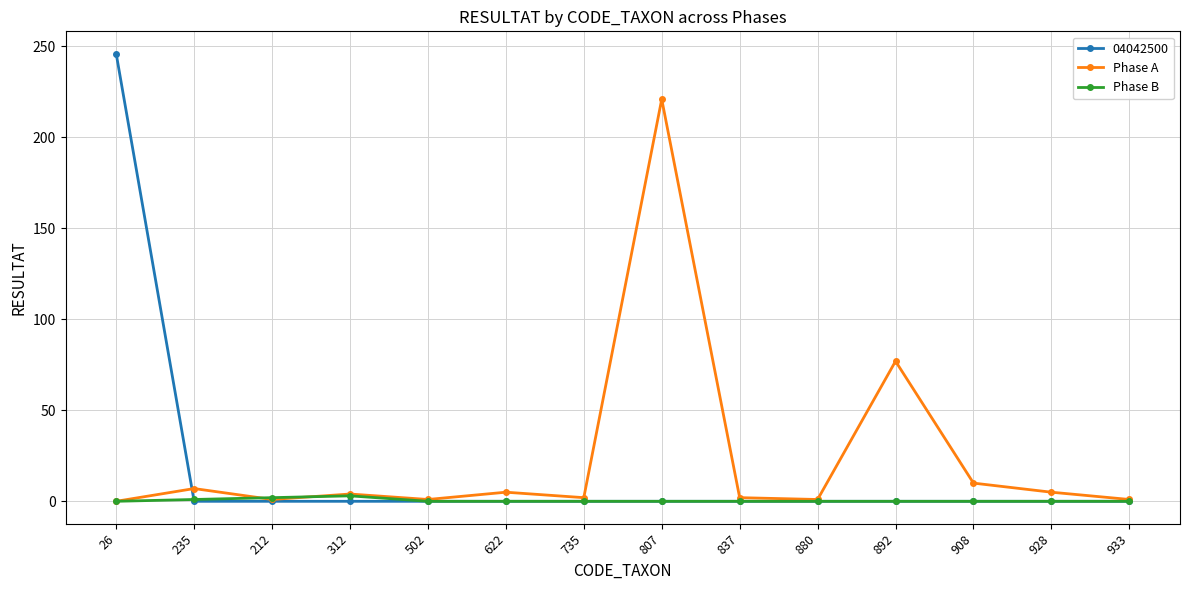

What is the value of the Phase A point at the 13th from the left?

5